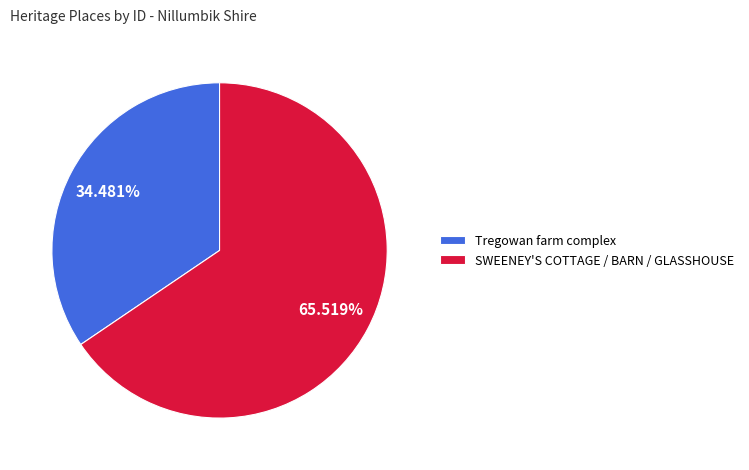

Does any single category account for the majority?

Yes